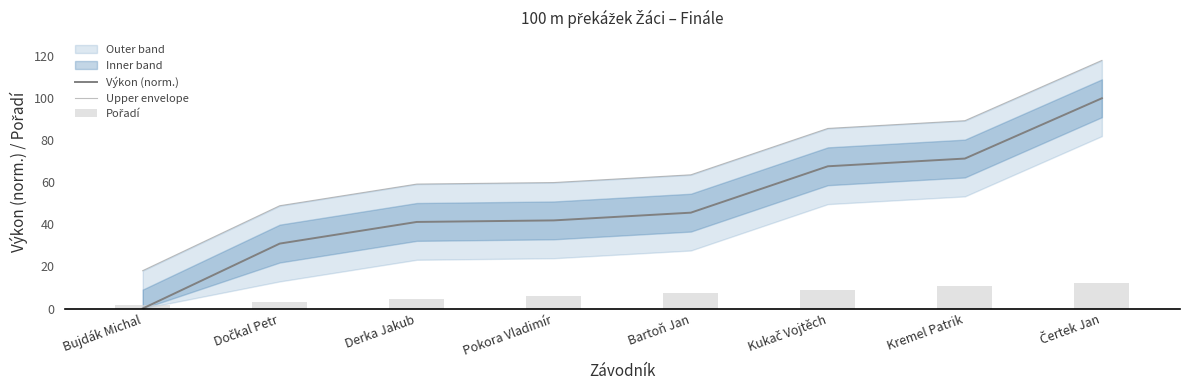

At which label does Výkon (norm.) reach its minimum?

Bujdák Michal